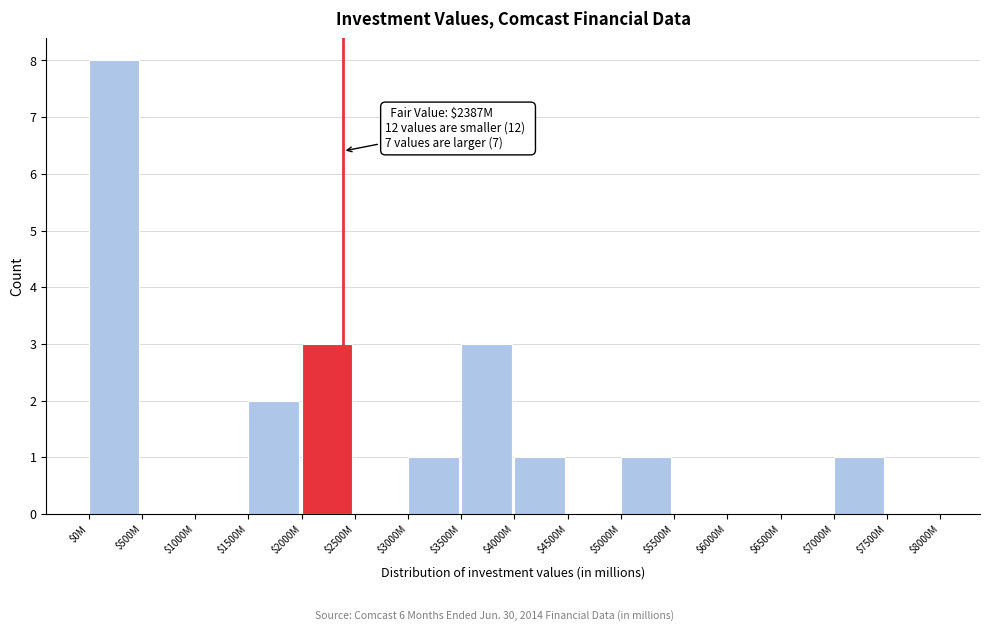

The value at $6000M is 0. True or false?

True